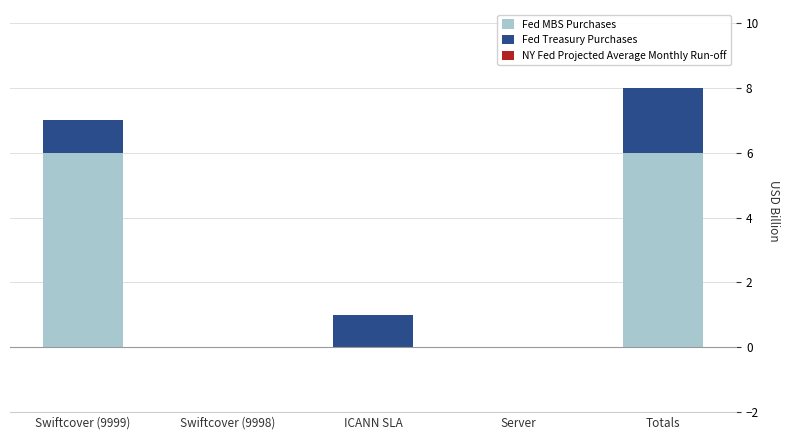

At which category is the sum across all series the highest?

Totals